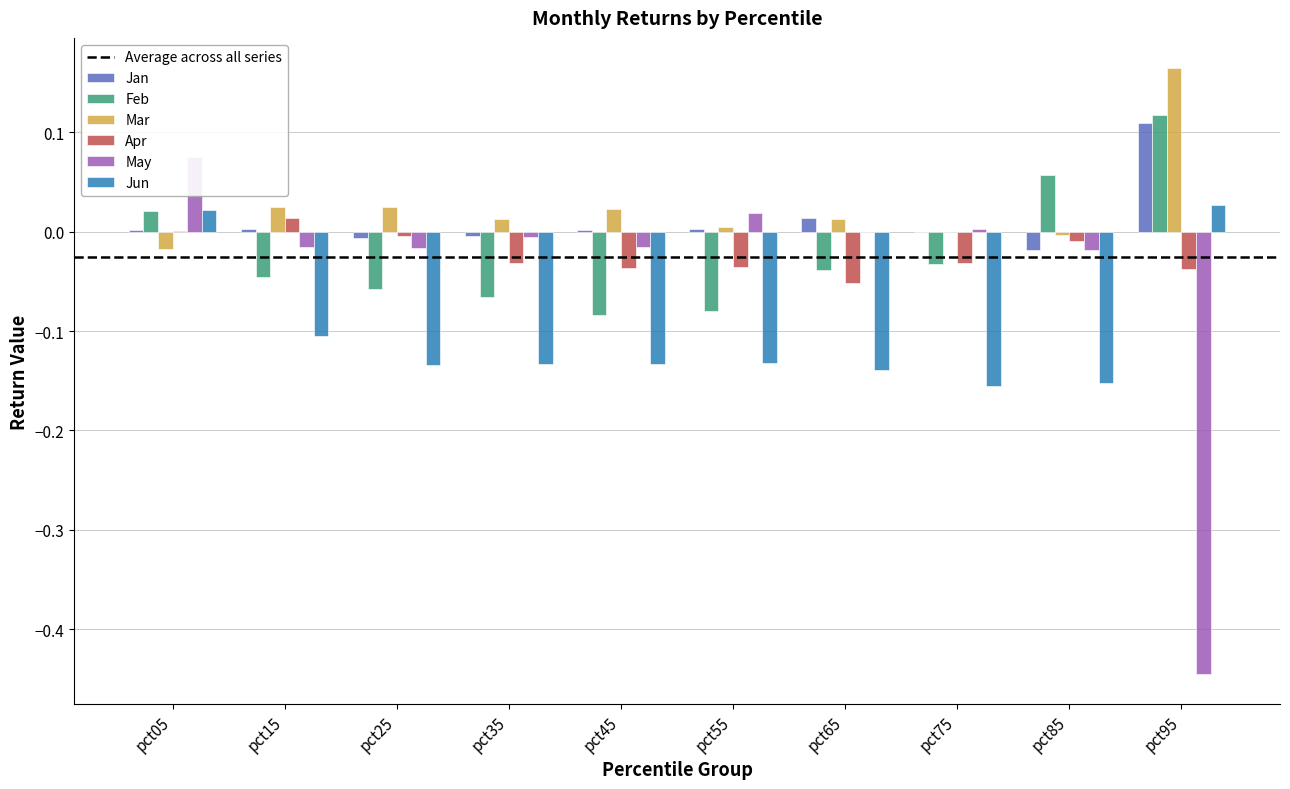

Is it true that May equals -0.0 at pct85?

False